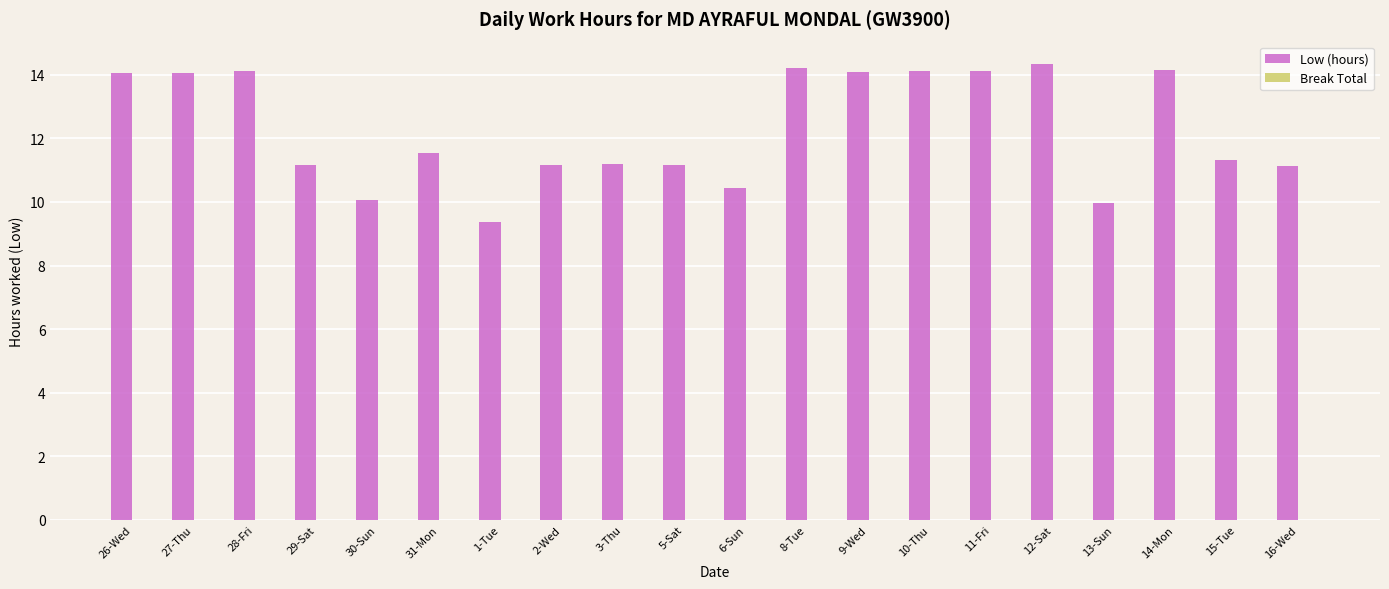

What is the label of the 16th bar from the left?

12-Sat